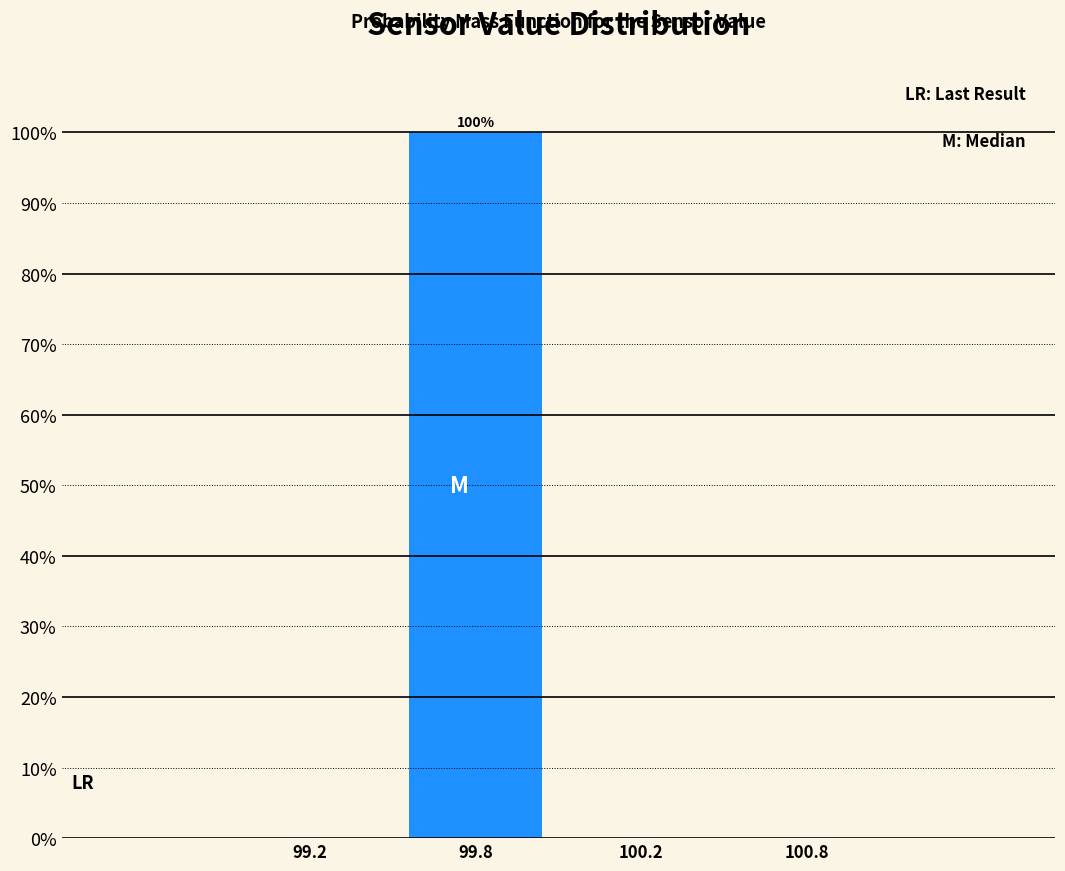

Reading left to right, extract all data points from this chart.

99.2=0	99.8=100	100.2=0	100.8=0